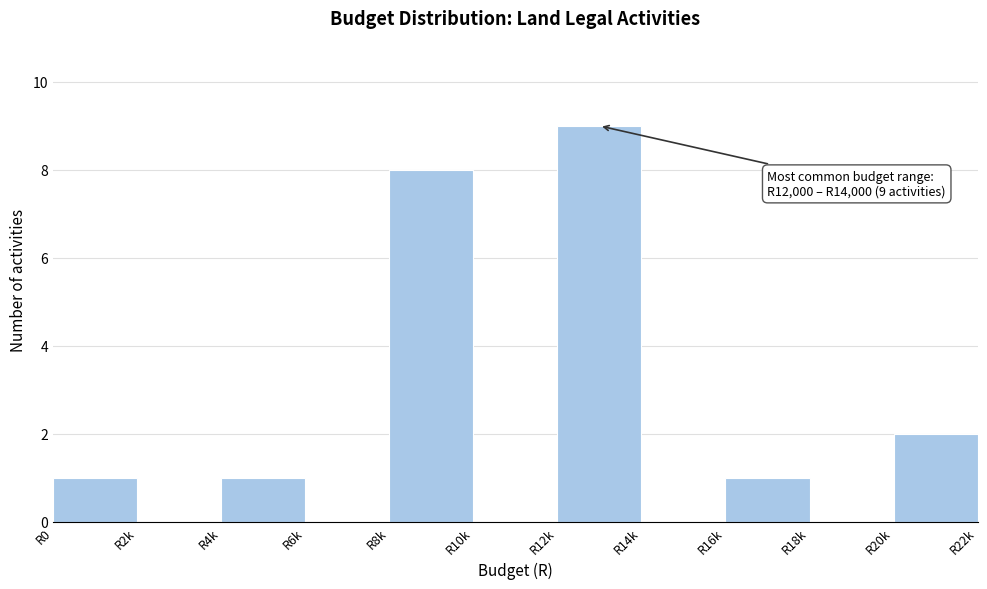

Reading left to right, what are all the values shown in this chart?

R0=1	R2k=0	R4k=1	R6k=0	R8k=8	R10k=0	R12k=9	R14k=0	R16k=1	R18k=0	R20k=2